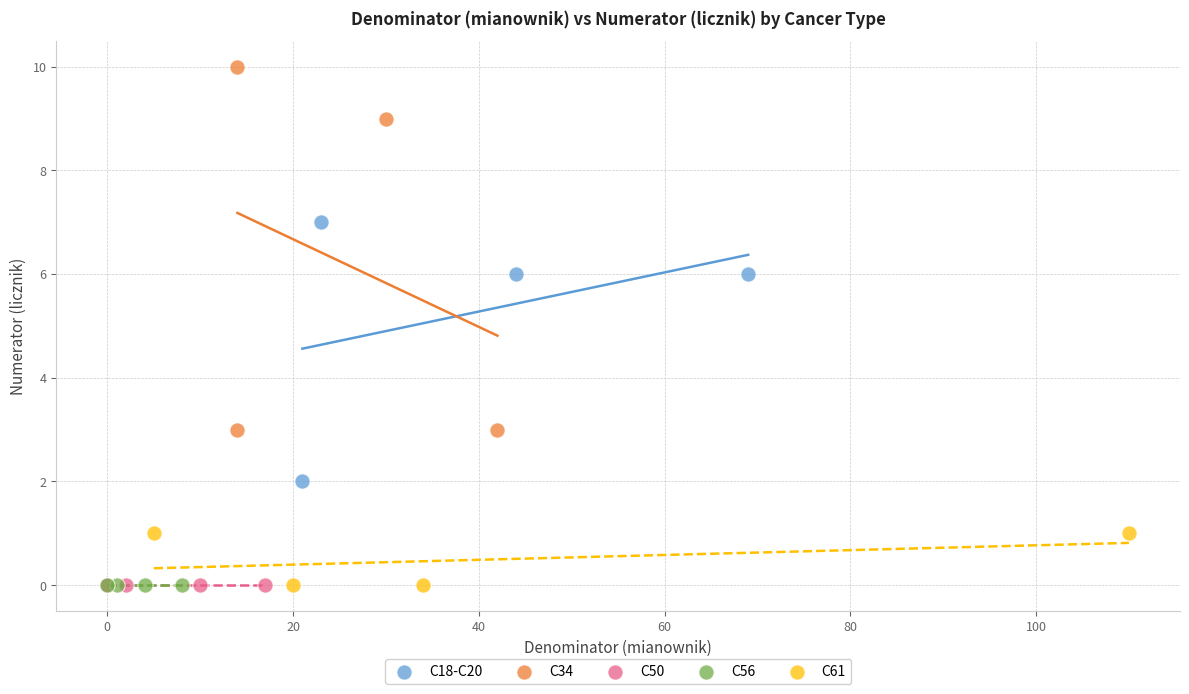

Which series reaches the maximum Y coordinate?

C34